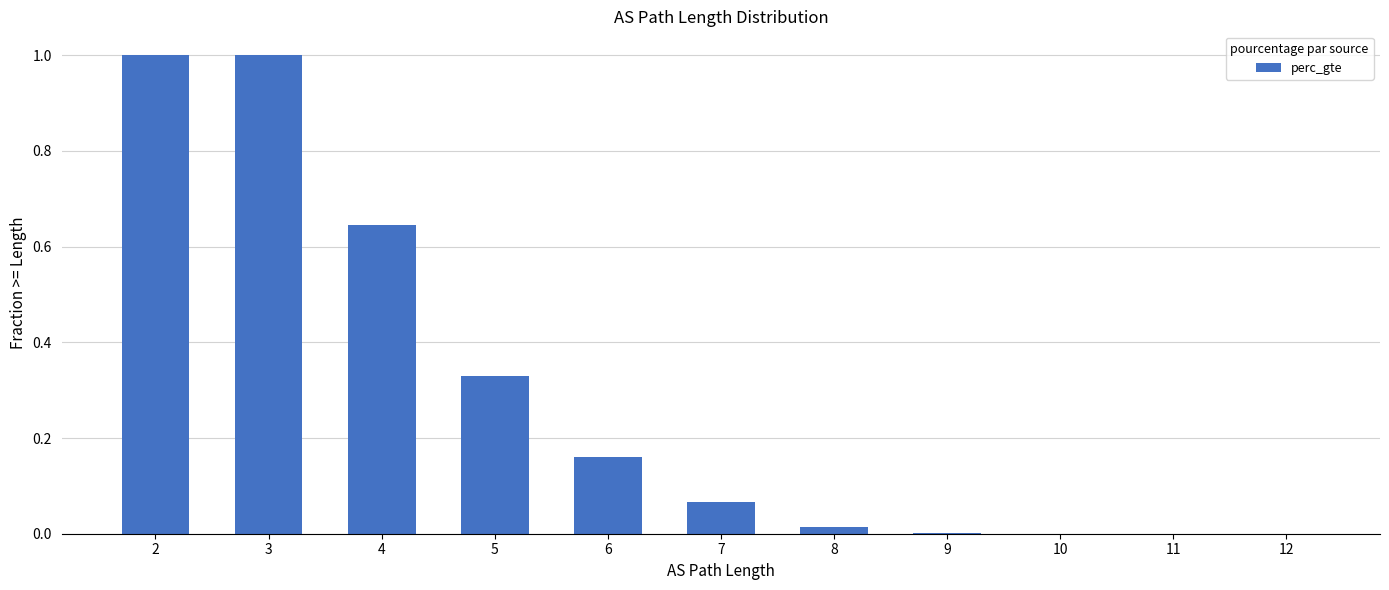

Is it true that the value at 11 is 0.0?

True